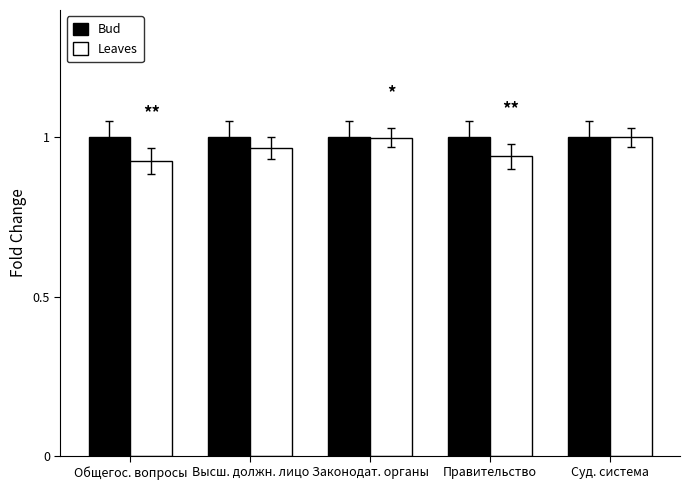

The value of Leaves at Законодат. органы is 1.0. True or false?

True